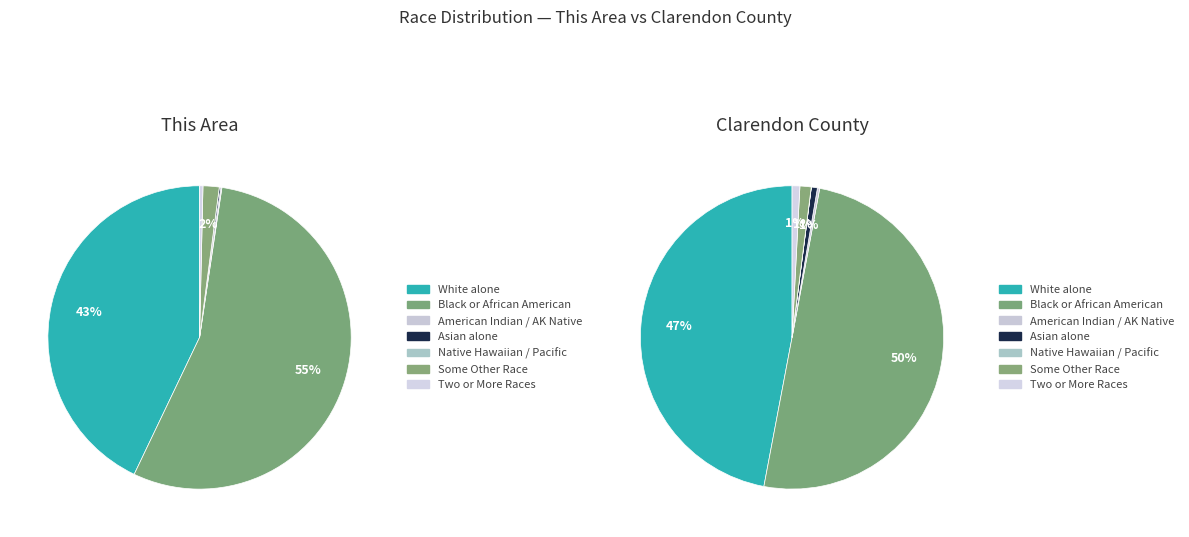

How many slices are in this pie chart?

7